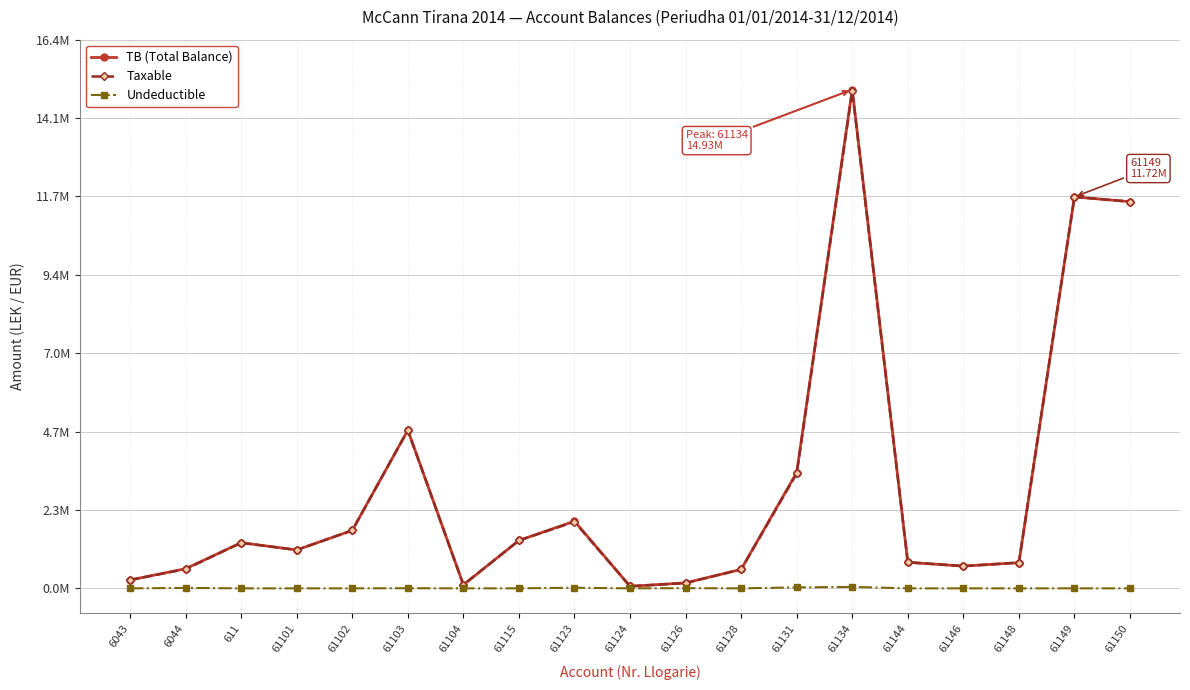

Is this an area chart (filled region under the line)?

No